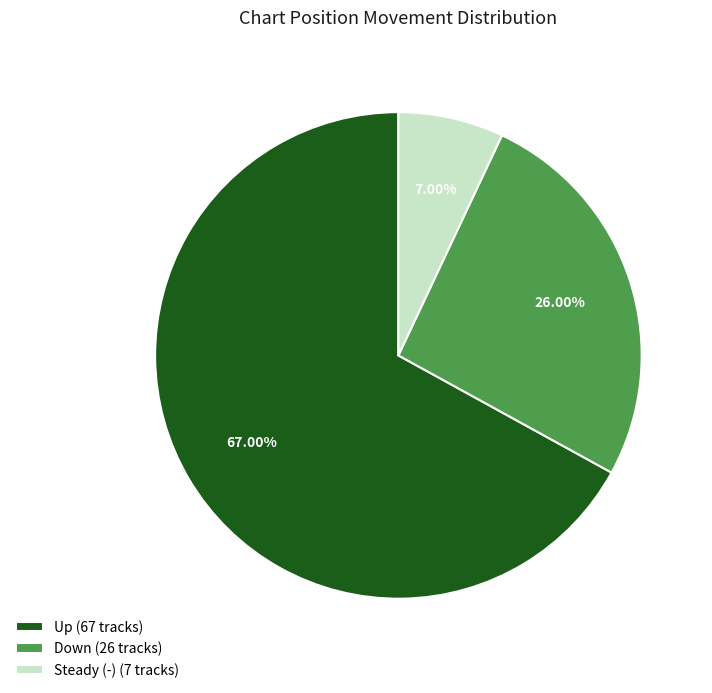

Is there any slice that represents more than half of the pie?

Yes